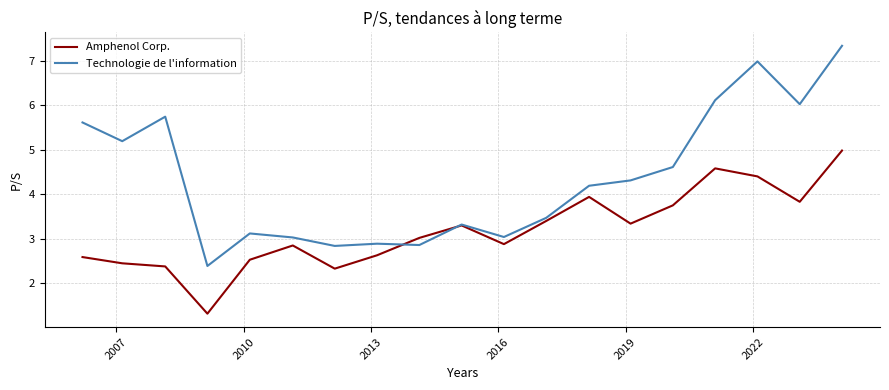

Is this an area chart (filled region under the line)?

No